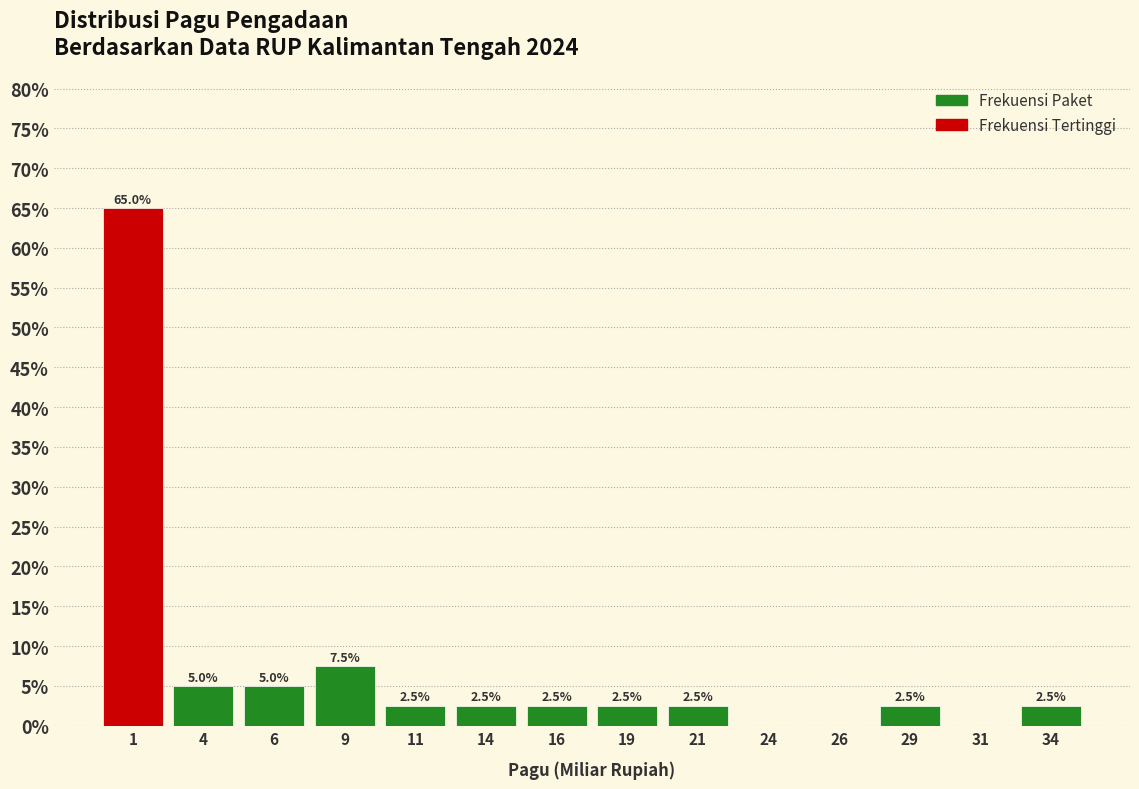

Which range on the x-axis has the tallest bar?

0.0 to 2.5